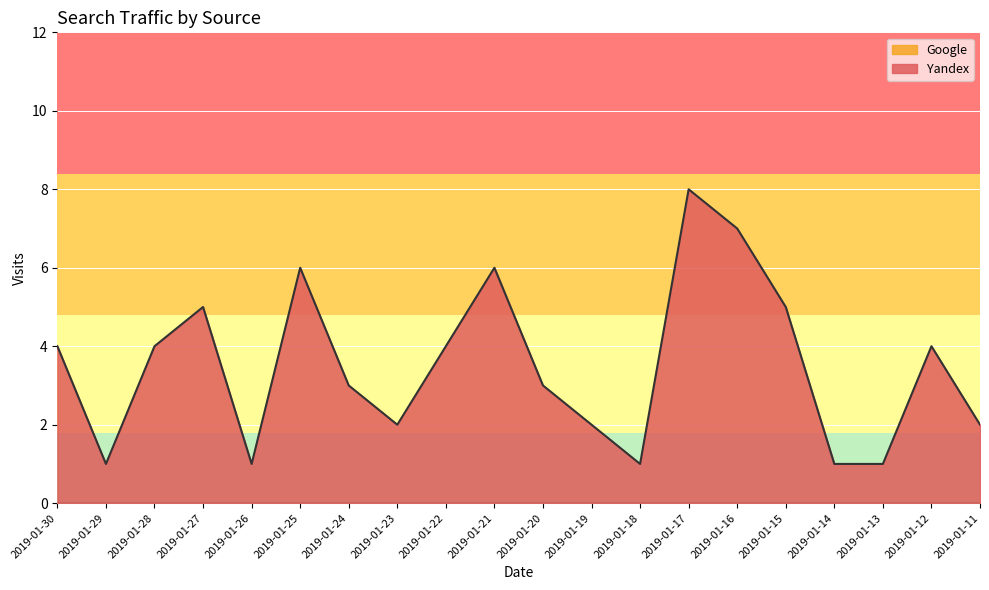

Reading left to right, transcribe all the data shown in this chart.

4	1	4	5	1	6	3	2	4	6	3	2	1	8	7	5	1	1	4	2